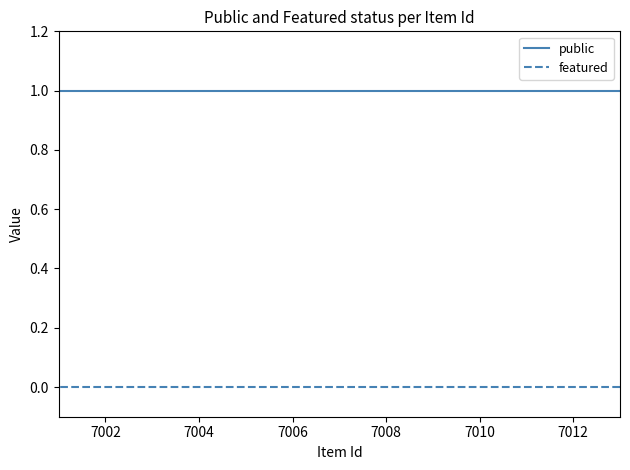

What are all the series names shown in the legend?

public, featured